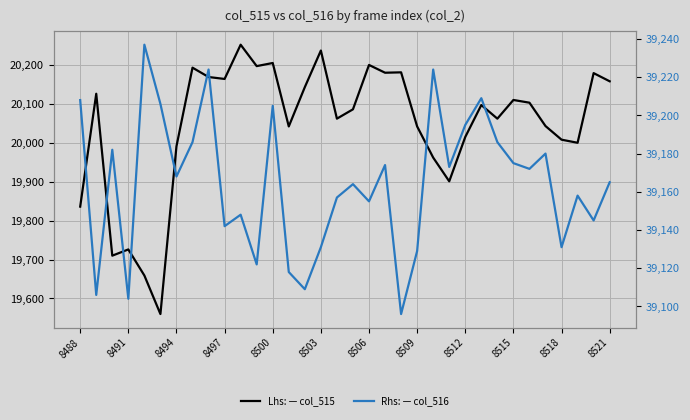

What is the difference between the maximum and minimum values in the col_515 series?

692